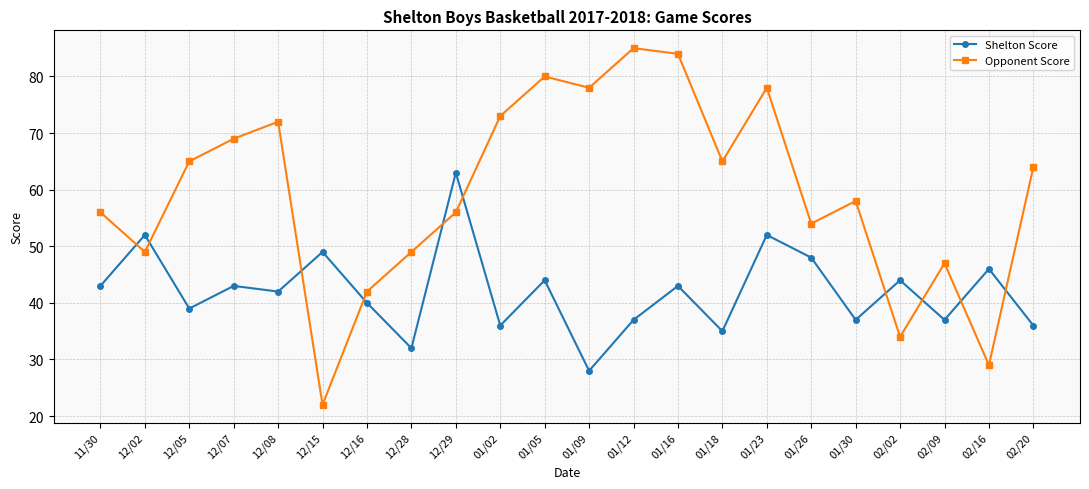

Is it true that Opponent Score equals 22 at 12/15?

True